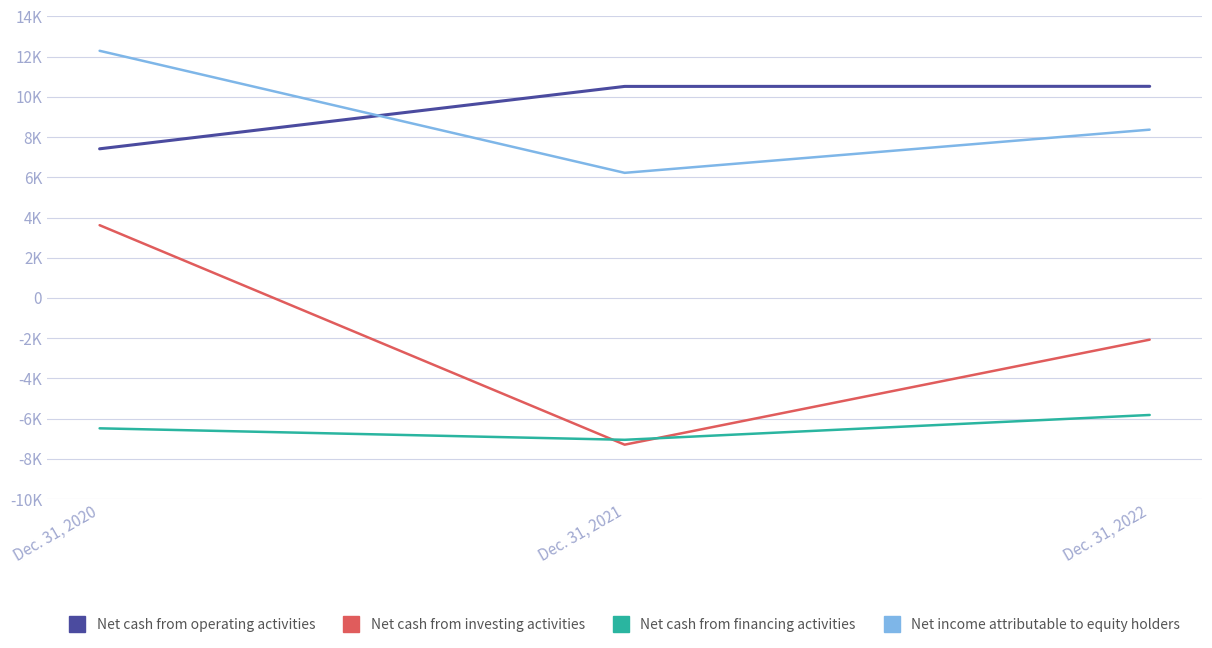

Reading left to right, list all the values displayed in this chart.

Net cash from operating activities: Dec. 31, 2020=7418	Dec. 31, 2021=10522	Dec. 31, 2022=10526
Net cash from investing activities: Dec. 31, 2020=3619	Dec. 31, 2021=-7298	Dec. 31, 2022=-2075
Net cash from financing activities: Dec. 31, 2020=-6485	Dec. 31, 2021=-7056	Dec. 31, 2022=-5821
Net income attributable to equity holders: Dec. 31, 2020=12294	Dec. 31, 2021=6223	Dec. 31, 2022=8371